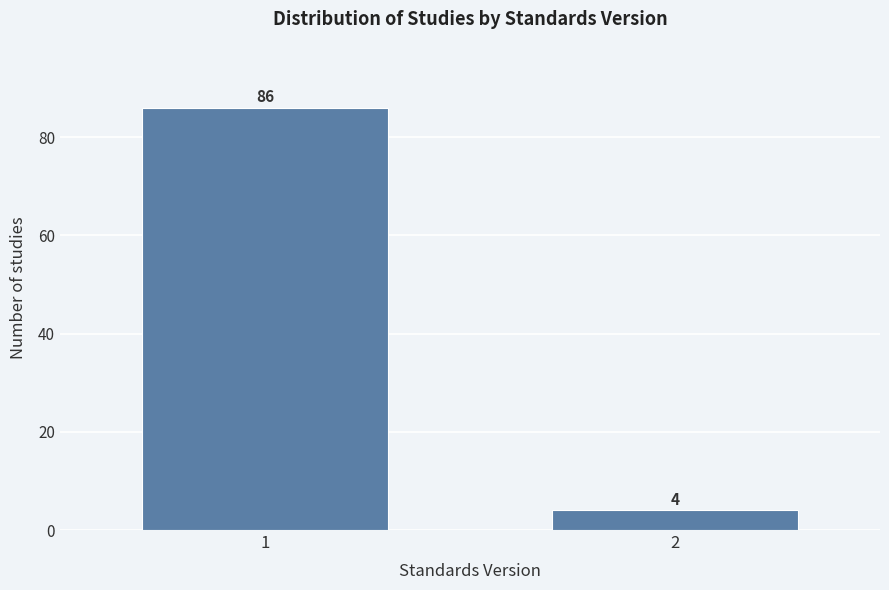

Reading left to right, extract all data points from this chart.

86	4